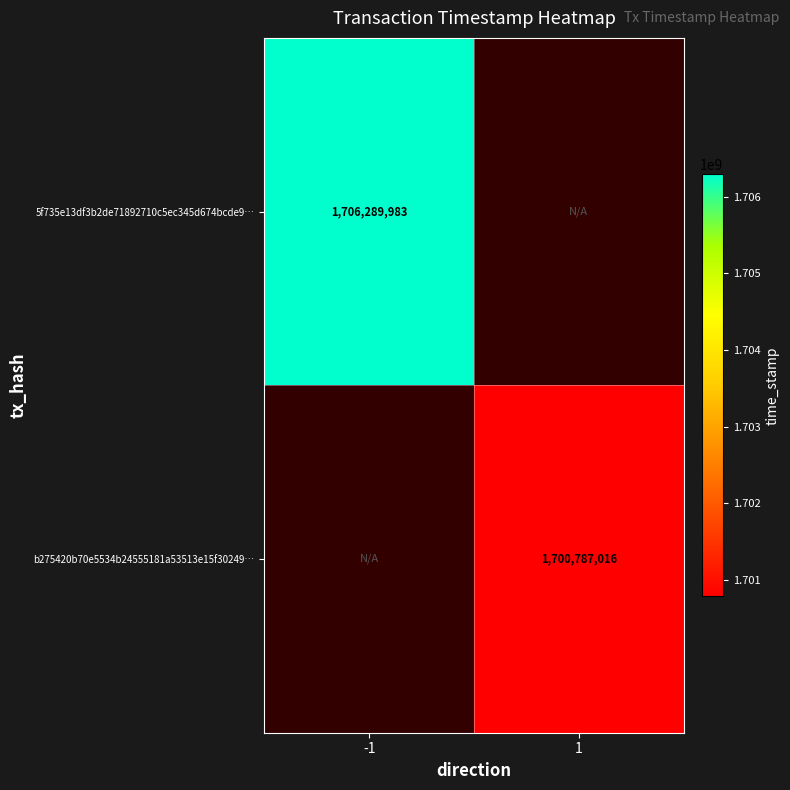

What is the smallest value displayed?

1700787016.0